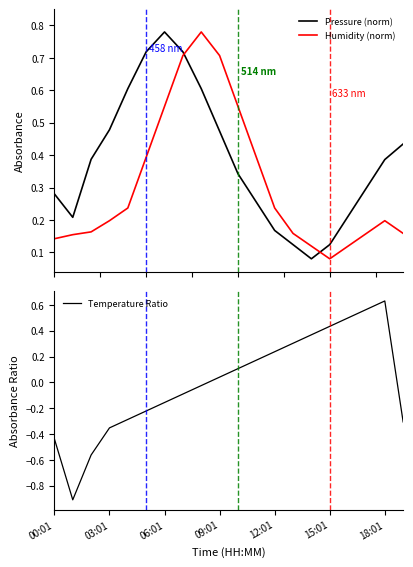

Reading left to right, extract all data points from this chart.

Pressure (norm): 0.3	0.2	0.4	0.5	0.6	0.7	0.8	0.7	0.6	0.5	0.3	0.3	0.2	0.1	0.1	0.1	0.2	0.3	0.4	0.4
Humidity (norm): 0.1	0.2	0.2	0.2	0.2	0.4	0.6	0.7	0.8	0.7	0.6	0.4	0.2	0.2	0.1	0.1	0.1	0.2	0.2	0.2
Temperature Ratio: -0.4	-0.9	-0.6	-0.4	-0.3	-0.2	-0.2	-0.1	-0.0	0.0	0.1	0.2	0.2	0.3	0.4	0.4	0.5	0.6	0.6	-0.3